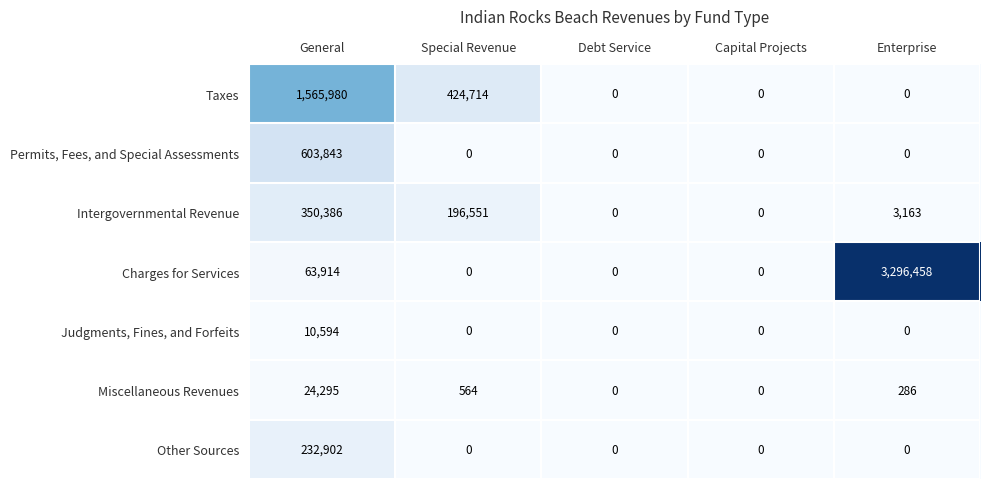

List the series in order of their peak value, lowest first.

Judgments, Fines, and Forfeits, Miscellaneous Revenues, Other Sources, Intergovernmental Revenue, Permits, Fees, and Special Assessments, Taxes, Charges for Services